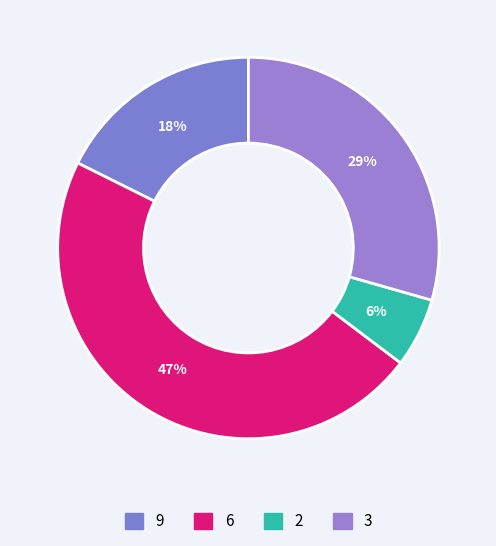

How many segments does this pie chart have?

4